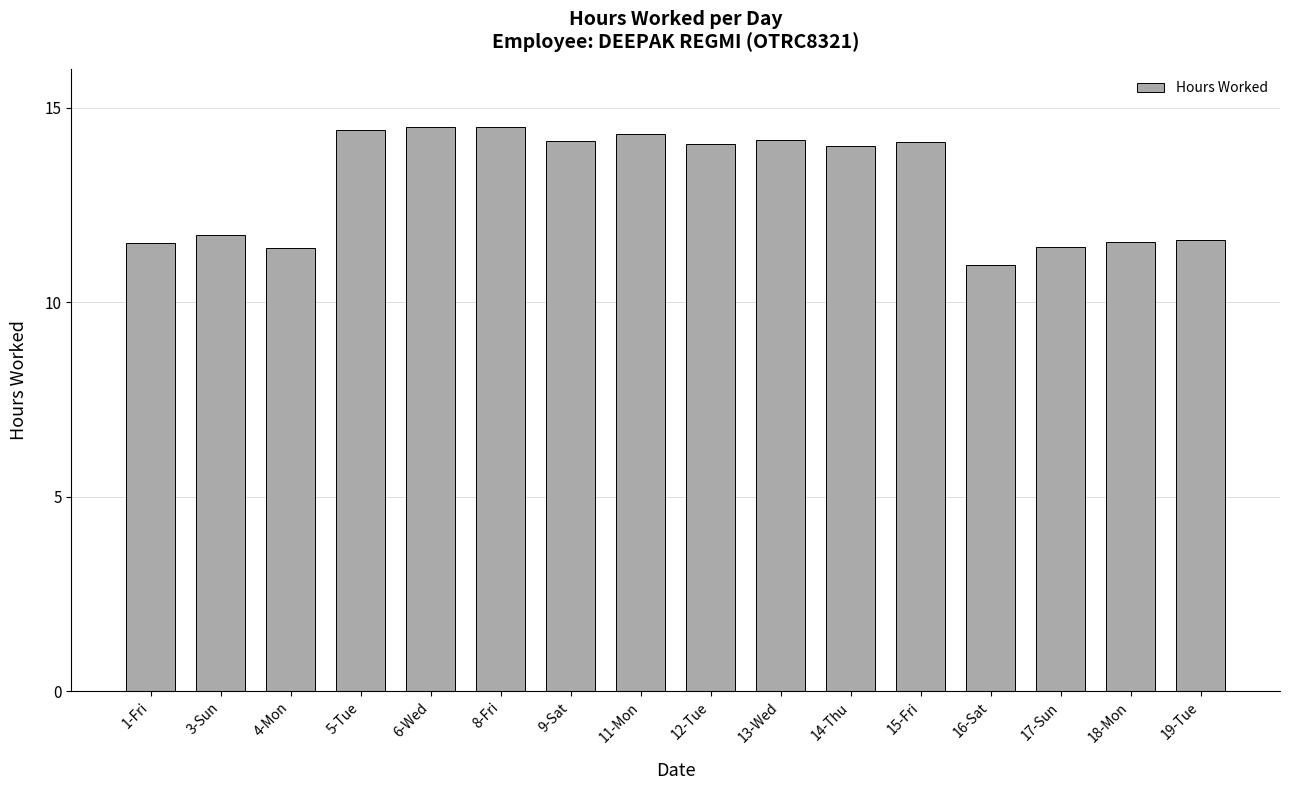

Is it true that the value at 6-Wed is 24.1?

False